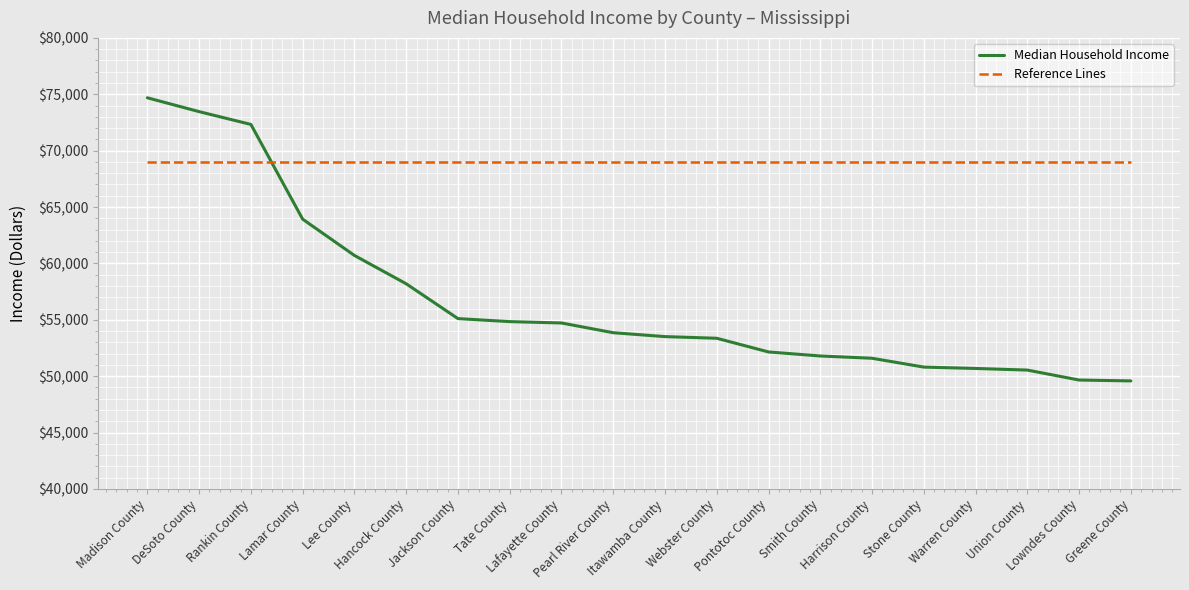

What is the difference between the Median Household Income values at Pearl River County and Warren County?

3169